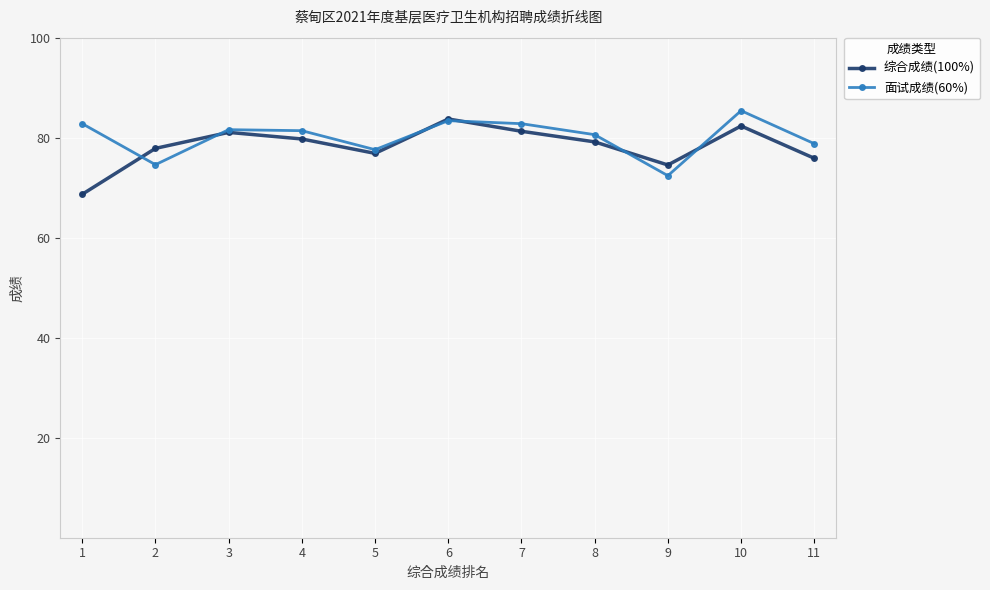

Where does the 综合成绩(100%) series first go above 79?

3